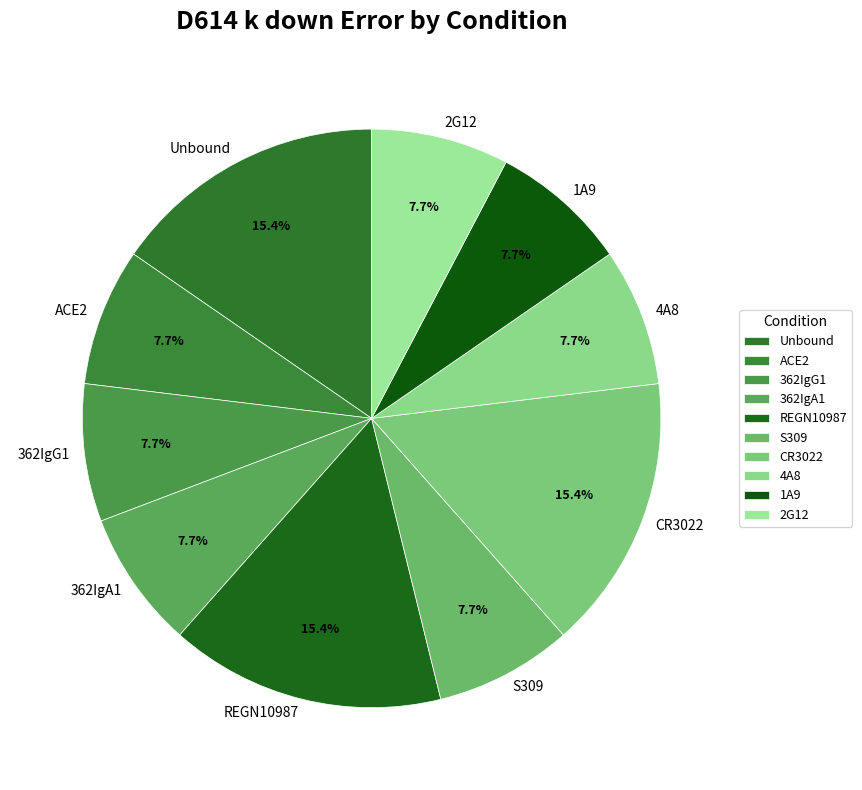

Do REGN10987 and Unbound together represent more than half of the pie?

No